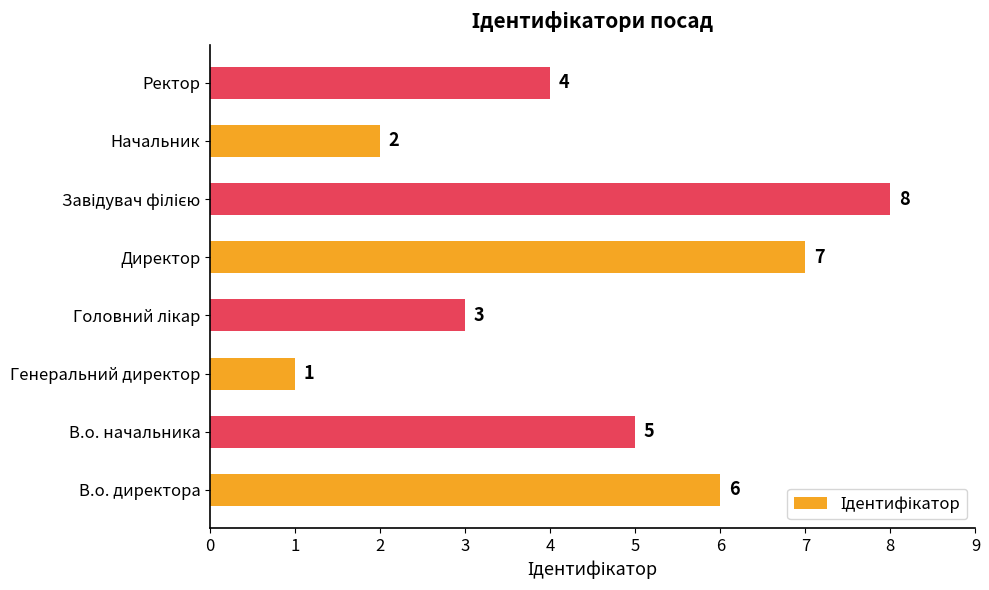

Which label corresponds to the smallest value in the chart?

Генеральний директор